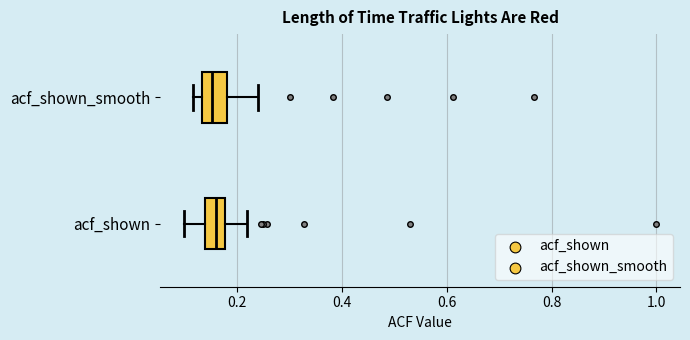

Where does the right whisker of the box for acf_shown end on the x-axis? The values are not printed on the chart, so give them approximately, as read against the axis.

0.22